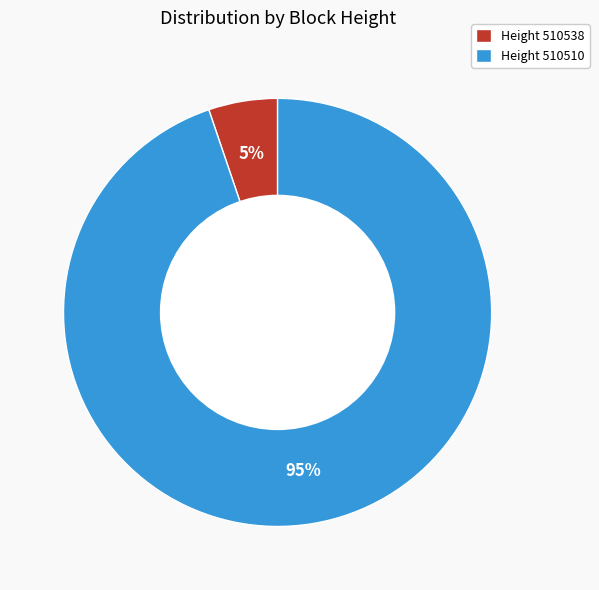

Count the number of slices in the pie.

2